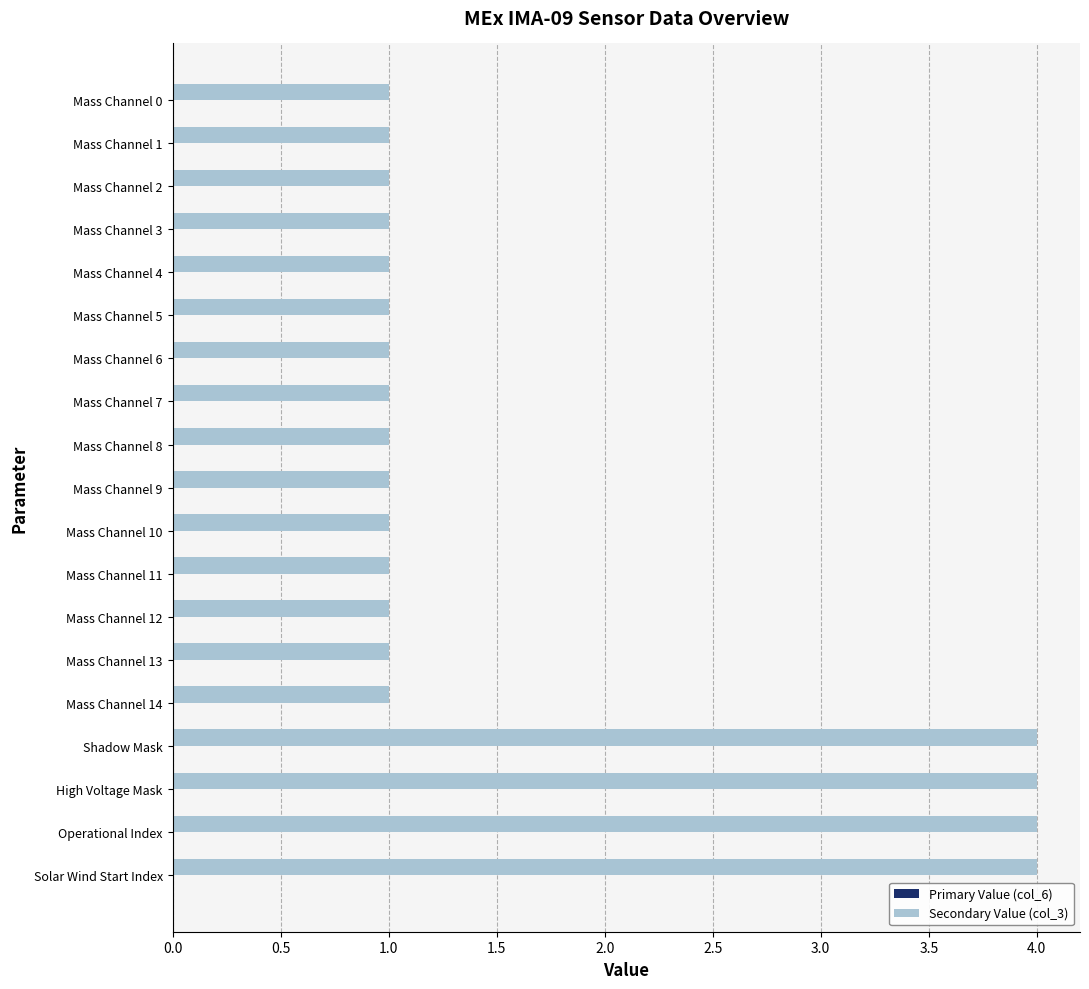

What is the change in value from Mass Channel 12 to High Voltage Mask?

+3